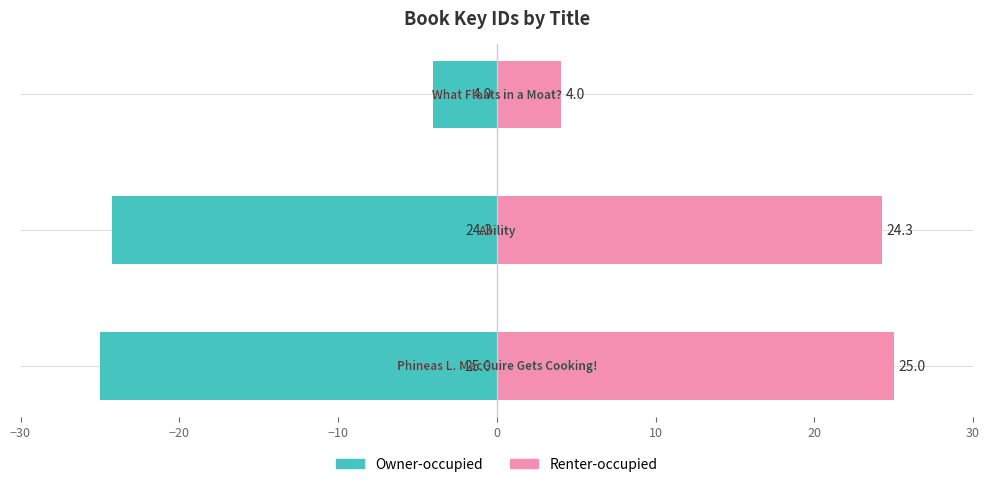

What is the sum of all Owner-occupied values?

-53.3